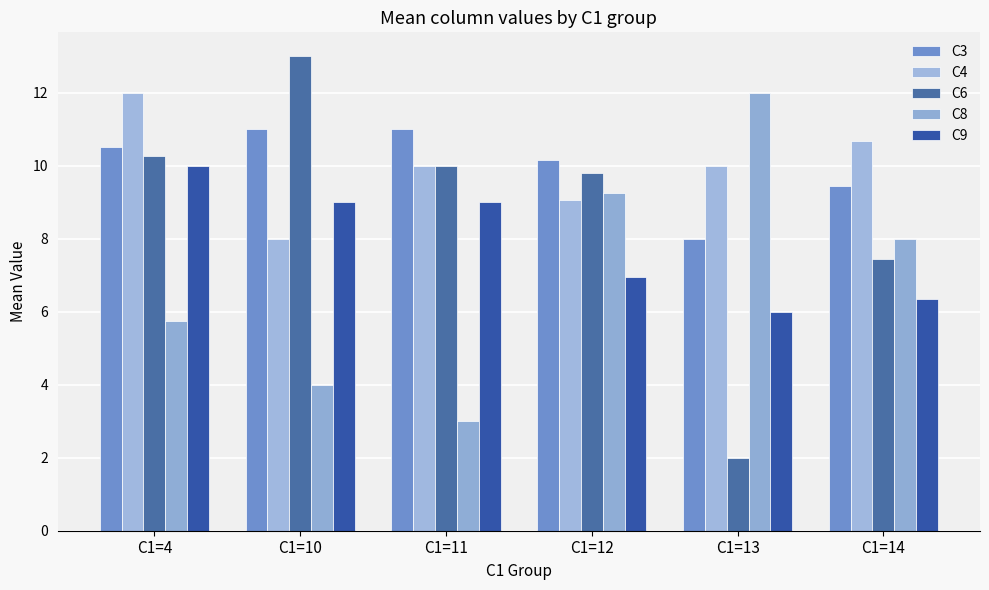

Reading left to right, extract all data points from this chart.

C3: 10.5	11.0	11.0	10.2	8.0	9.4
C4: 12.0	8.0	10.0	9.1	10.0	10.7
C6: 10.2	13.0	10.0	9.8	2.0	7.4
C8: 5.8	4.0	3.0	9.3	12.0	8.0
C9: 10.0	9.0	9.0	6.9	6.0	6.3